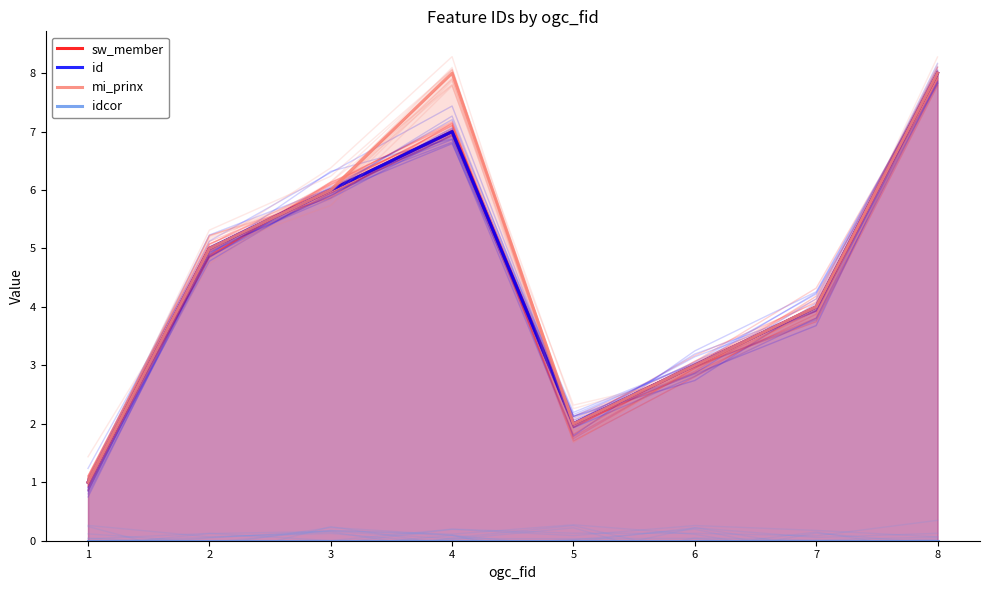

How many series are shown in this chart?

4